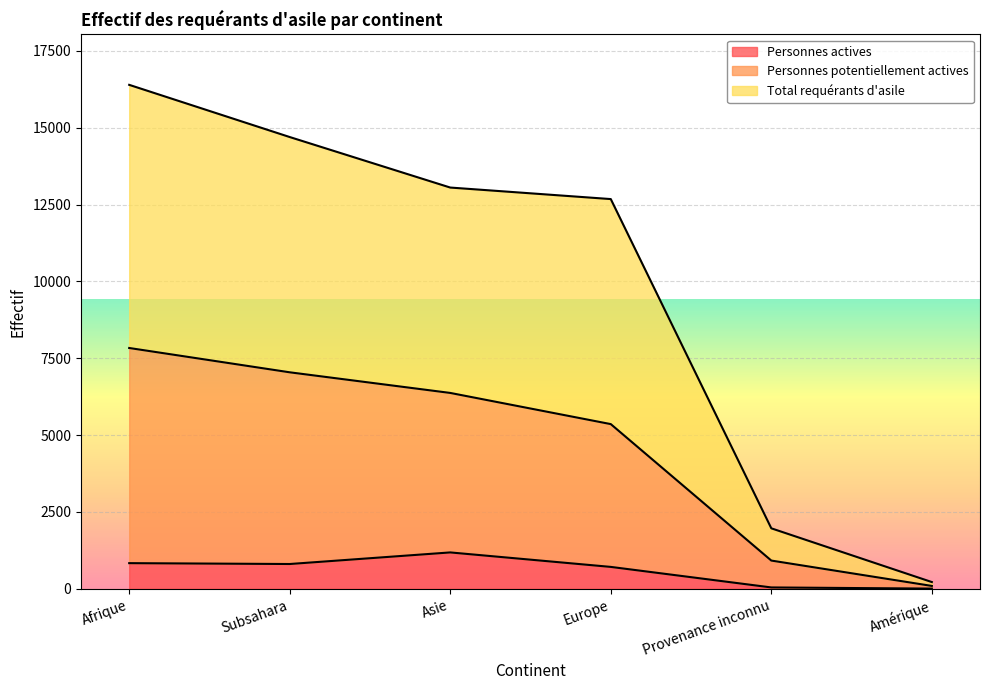

What is the sum of the Personnes actives values at Asie and Europe?

1897